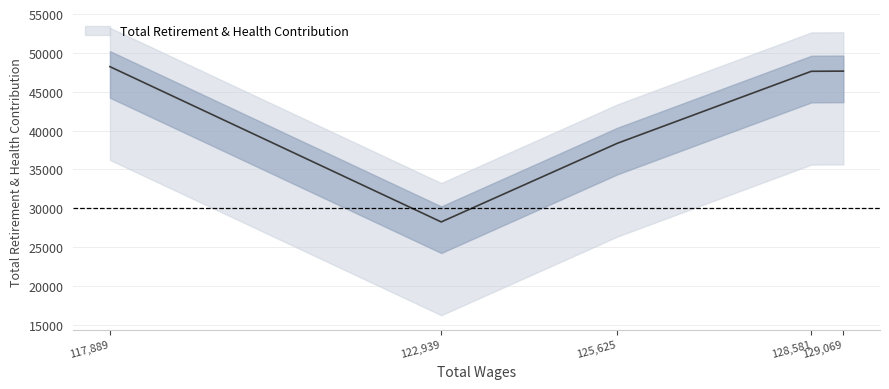

The chart shows a value of 63695 at 117889.0. True or false?

False